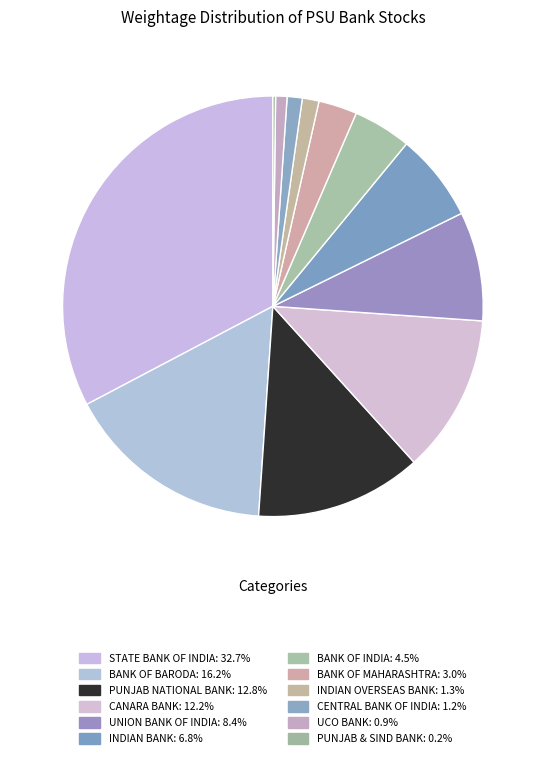

Rank the categories by value from highest to lowest.

STATE BANK OF INDIA, BANK OF BARODA, PUNJAB NATIONAL BANK, CANARA BANK, UNION BANK OF INDIA, INDIAN BANK, BANK OF INDIA, BANK OF MAHARASHTRA, INDIAN OVERSEAS BANK, CENTRAL BANK OF INDIA, UCO BANK, PUNJAB & SIND BANK